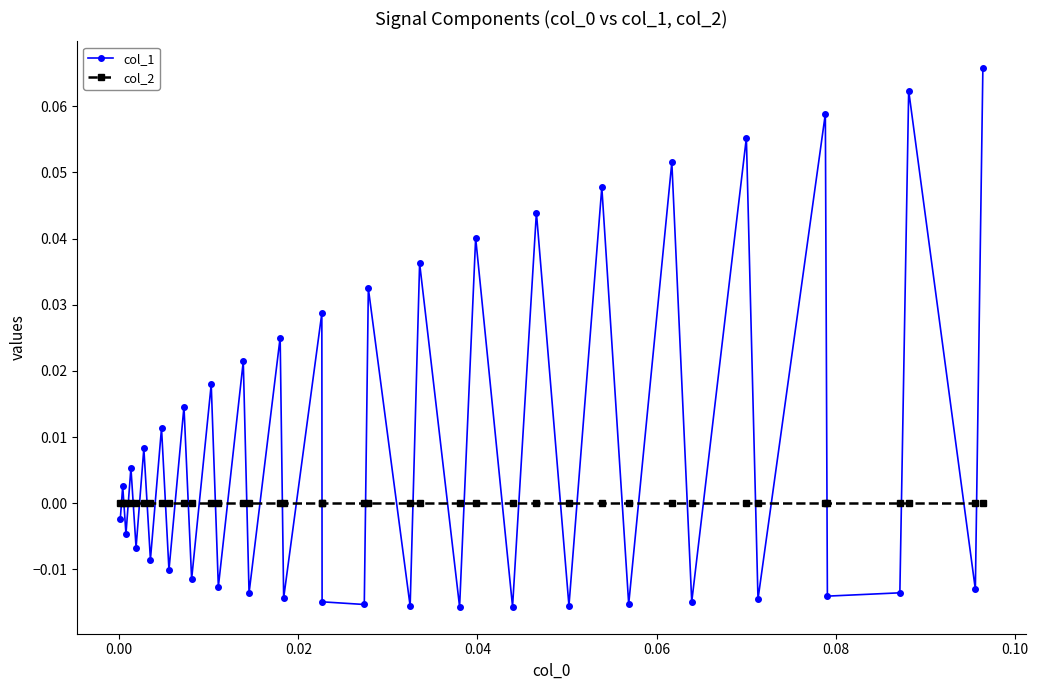

Which series has the widest spread of values?

col_1